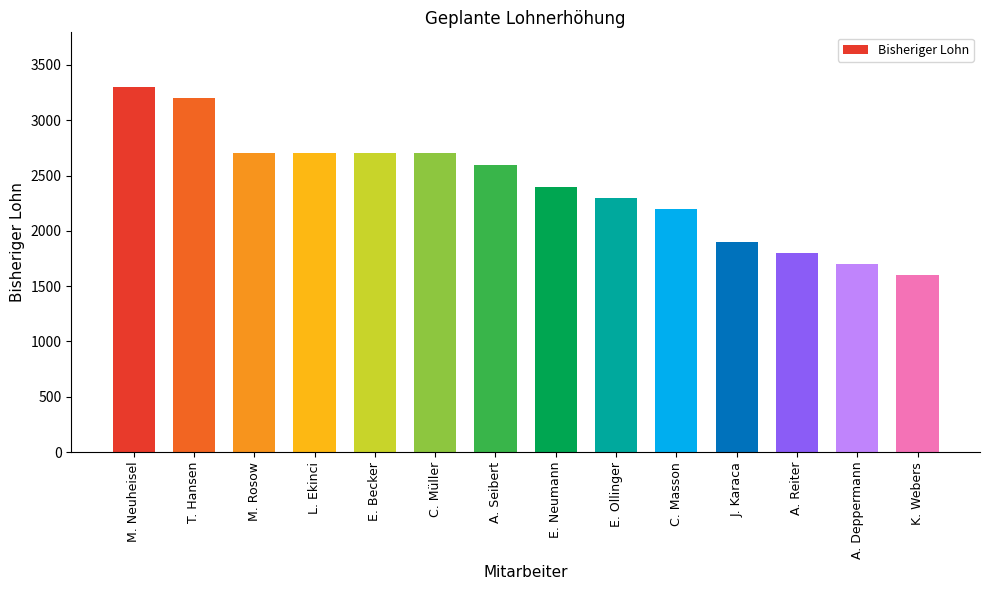

Reading left to right, extract all data points from this chart.

M. Neuheisel=3300	T. Hansen=3200	M. Rosow=2700	L. Ekinci=2700	E. Becker=2700	C. Müller=2700	A. Seibert=2600	E. Neumann=2400	E. Ollinger=2300	C. Masson=2200	J. Karaca=1900	A. Reiter=1800	A. Deppermann=1700	K. Webers=1600